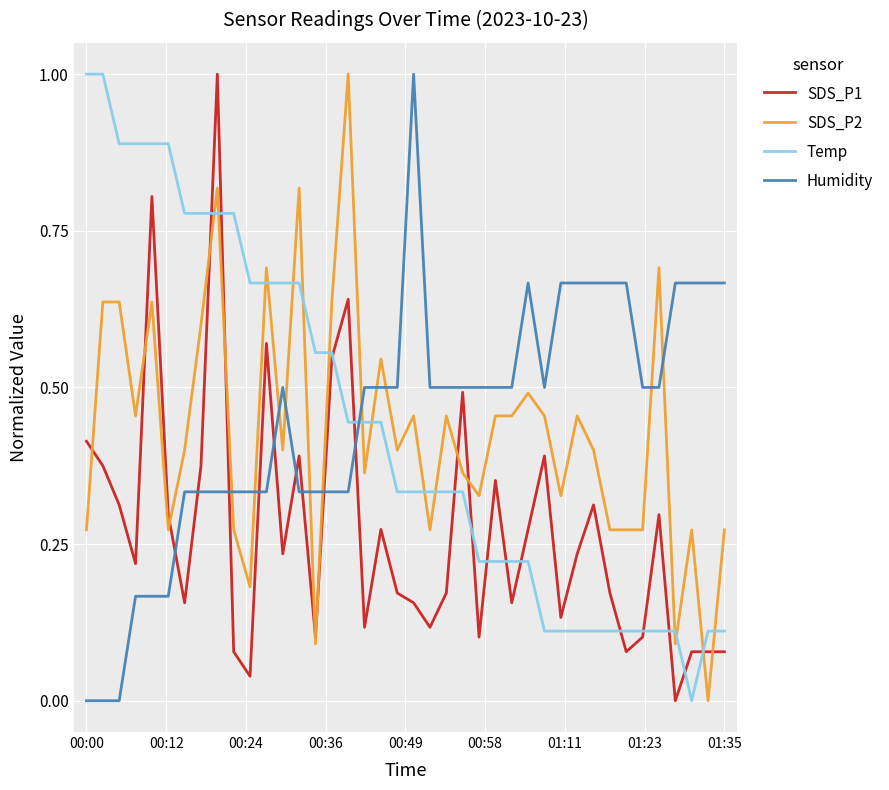

True or false: Temp and SDS_P2 cross at least once.

True